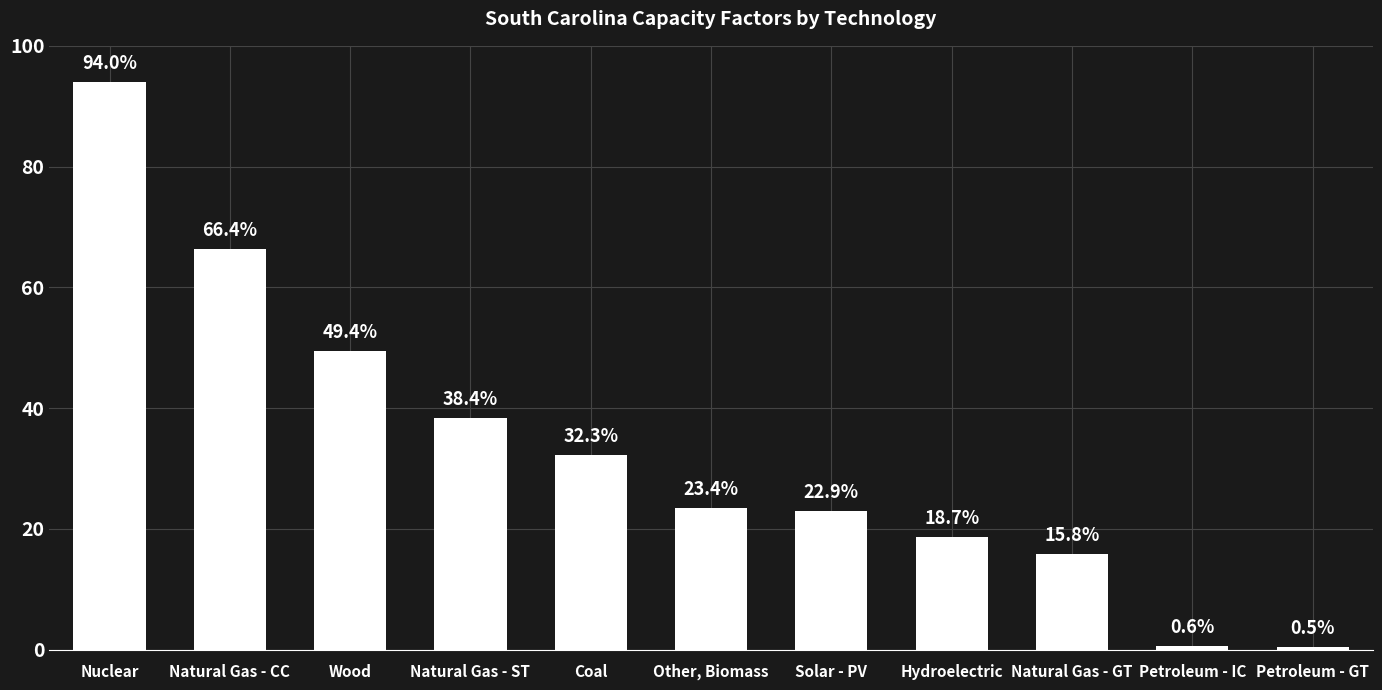

What is the ratio of the value at Natural Gas - ST to the value at Nuclear?

0.4